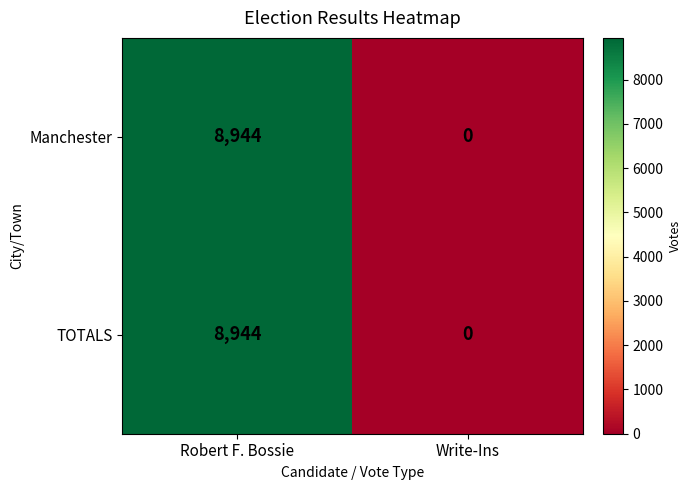

What value does the Manchester series have at Robert F. Bossie?

8944